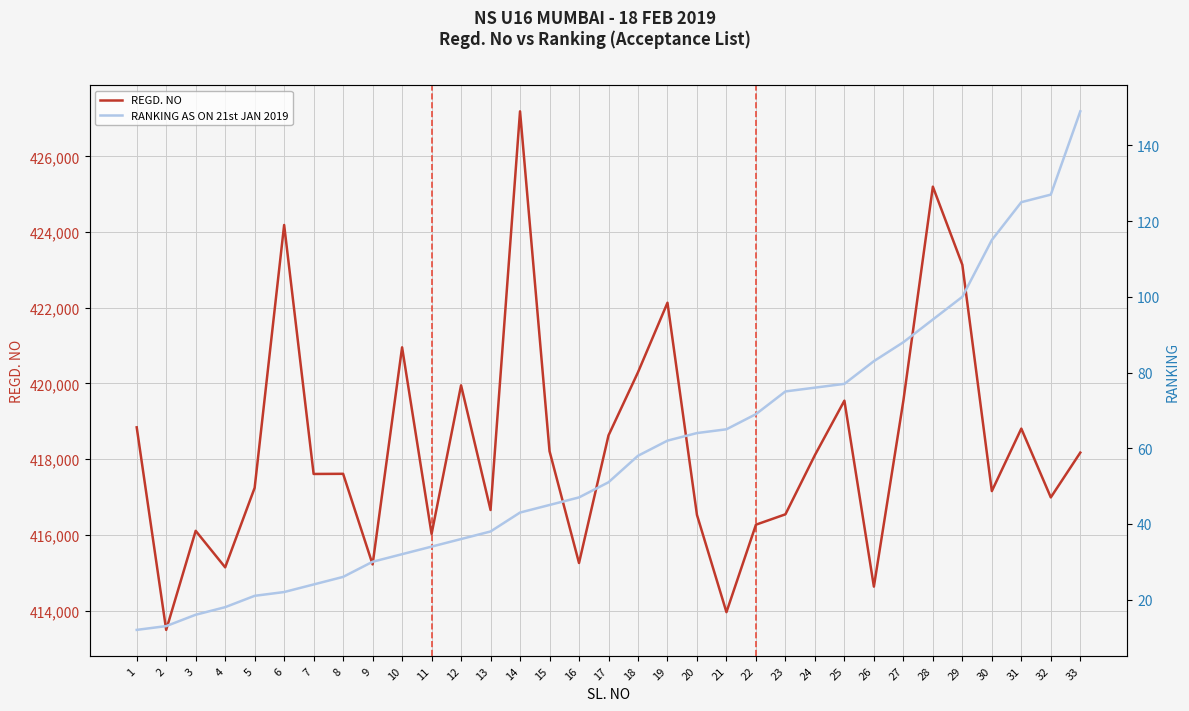

Reading left to right, transcribe all the data shown in this chart.

REGD. NO: 1=418841	2=413490	3=416107	4=415142	5=417243	6=424186	7=417609	8=417613	9=415220	10=420954	11=416024	12=419950	13=416657	14=427188	15=418212	16=415257	17=418627	18=420295	19=422132	20=416527	21=413958	22=416269	23=416543	24=418107	25=419545	26=414633	27=419544	28=425198	29=423134	30=417156	31=418807	32=416990	33=418173
RANKING AS ON 21st JAN 2019: 1=12	2=13	3=16	4=18	5=21	6=22	7=24	8=26	9=30	10=32	11=34	12=36	13=38	14=43	15=45	16=47	17=51	18=58	19=62	20=64	21=65	22=69	23=75	24=76	25=77	26=83	27=88	28=94	29=100	30=115	31=125	32=127	33=149